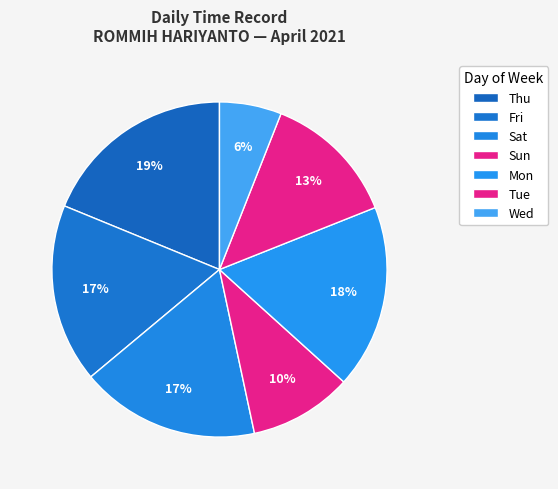

Count the number of slices in the pie.

7